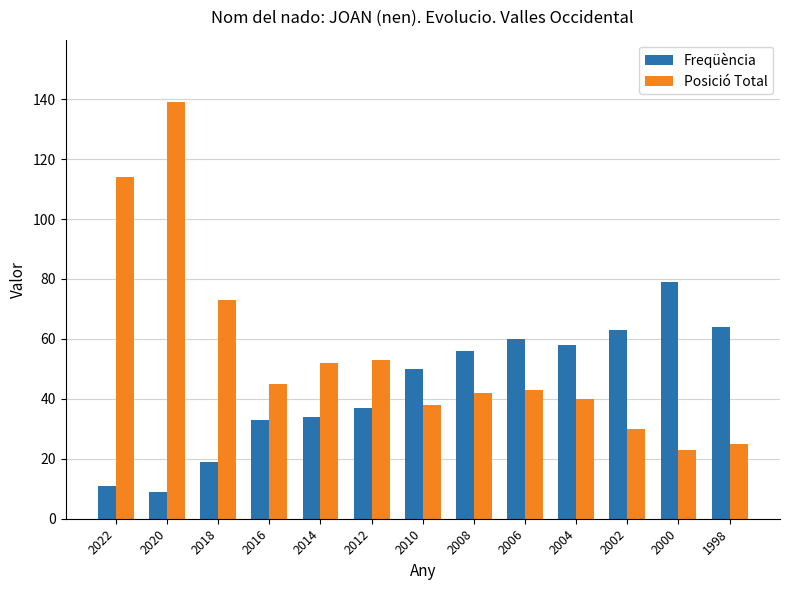

What is the value of the Posició Total bar at the 10th from the left?

40